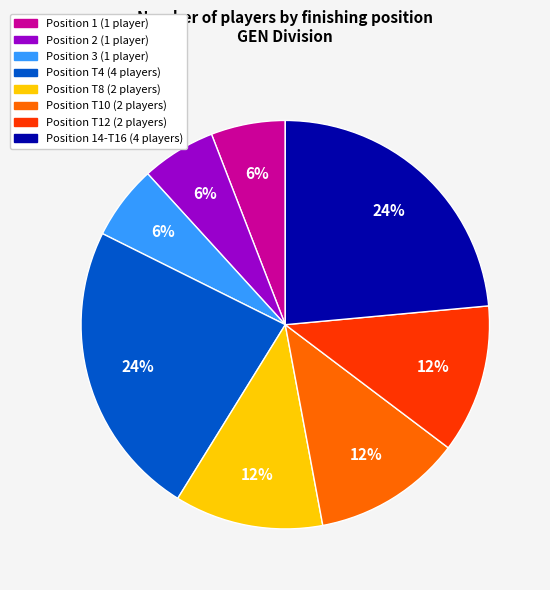

To the nearest percent, what is the difference between the largest and smallest slice percentages?

18%